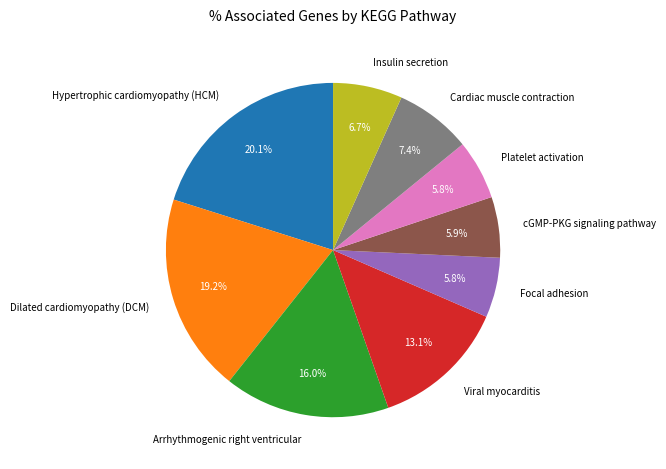

Do Cardiac muscle contraction and Insulin secretion together represent more than half of the pie?

No